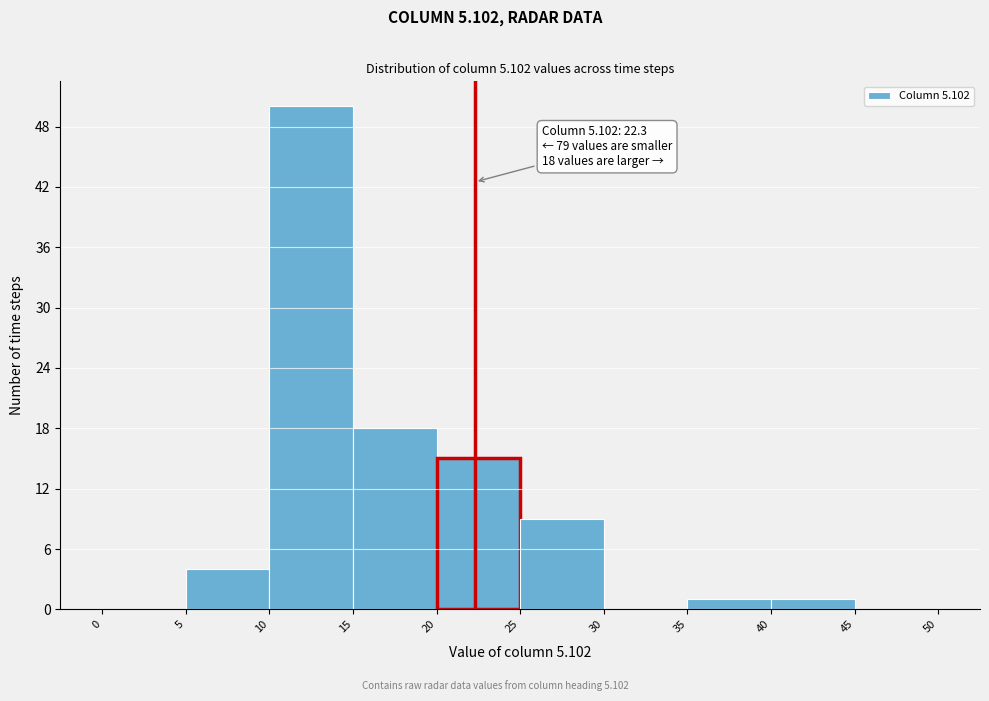

Which range on the x-axis has the tallest bar?

10 to 15